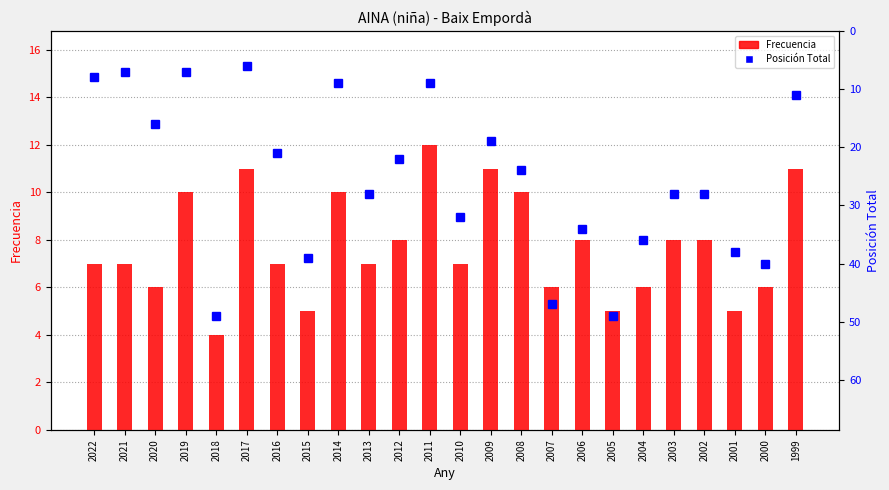

What is the difference between the highest and lowest values at 2013?

21